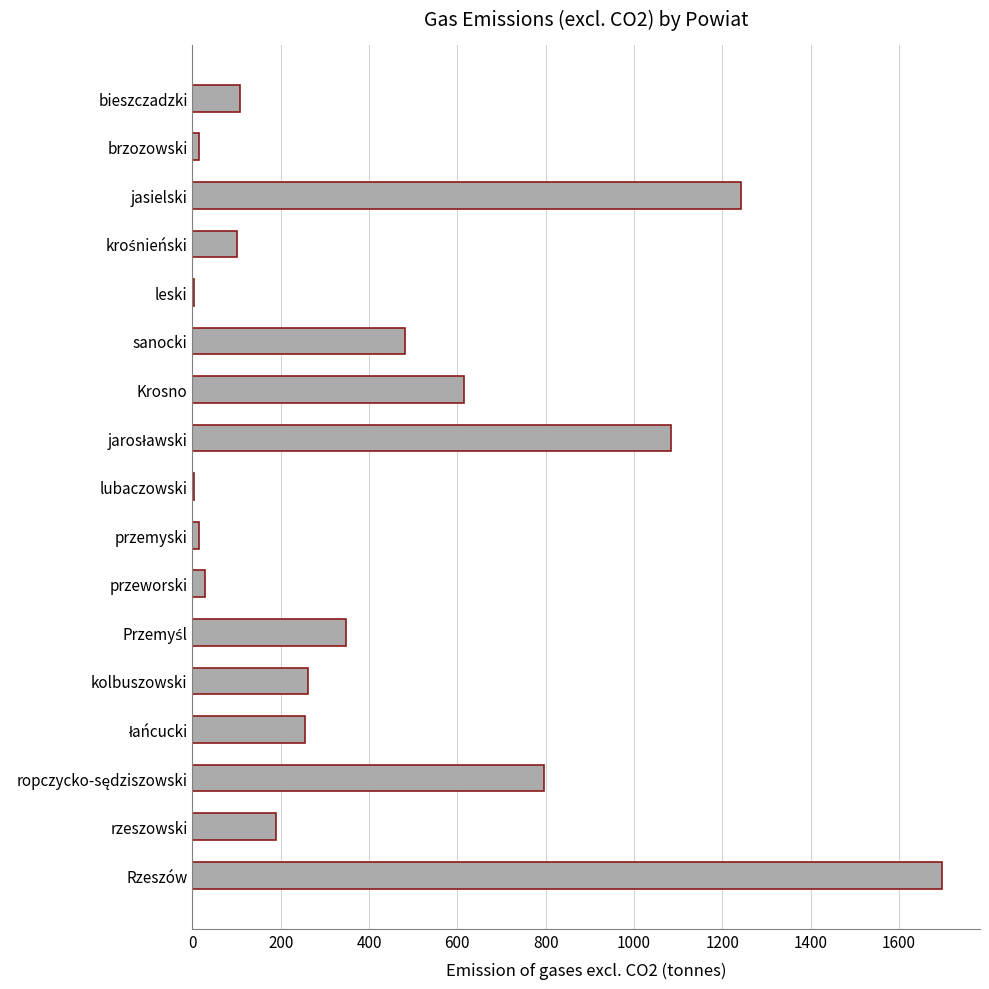

What is the change in value from bieszczadzki to Rzeszów?

+1591